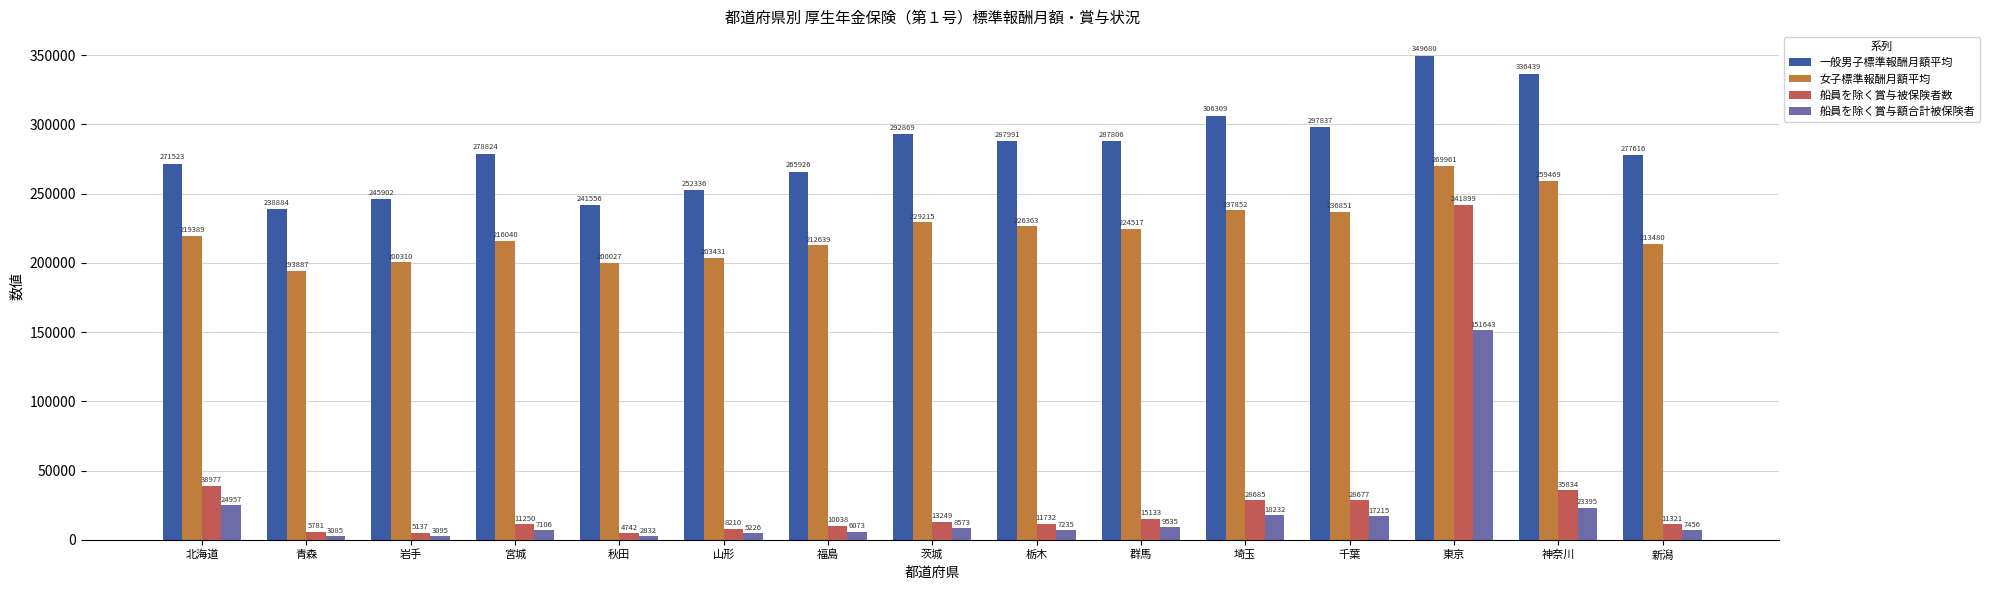

Reading right to left, list all the values displayed in this chart.

一般男子標準報酬月額平均: 新潟=277616	神奈川=336439	東京=349680	千葉=297837	埼玉=306309	群馬=287806	栃木=287991	茨城=292869	福島=265926	山形=252336	秋田=241556	宮城=278824	岩手=245902	青森=238884	北海道=271523
女子標準報酬月額平均: 新潟=213480	神奈川=259469	東京=269961	千葉=236851	埼玉=237852	群馬=224517	栃木=226363	茨城=229215	福島=212639	山形=203431	秋田=200027	宮城=216040	岩手=200310	青森=193887	北海道=219389
船員を除く賞与被保険者数: 新潟=11321	神奈川=35834	東京=241899	千葉=28677	埼玉=28685	群馬=15133	栃木=11732	茨城=13249	福島=10038	山形=8210	秋田=4742	宮城=11250	岩手=5137	青森=5781	北海道=38977
船員を除く賞与額合計被保険者: 新潟=7456	神奈川=23395	東京=151643	千葉=17215	埼玉=18232	群馬=9535	栃木=7235	茨城=8573	福島=6073	山形=5226	秋田=2832	宮城=7106	岩手=3095	青森=3085	北海道=24957